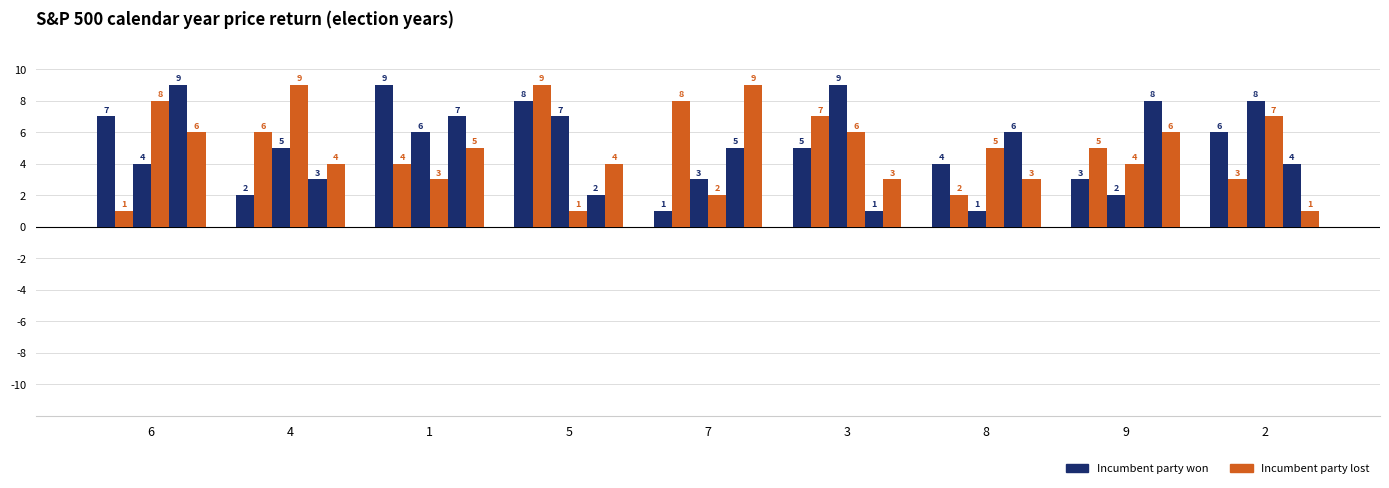

How many categories are shown in the chart?

9